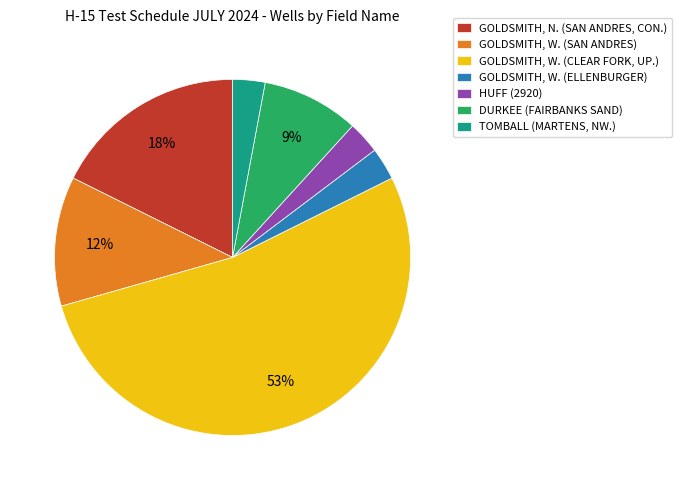

True or false: GOLDSMITH, W. (CLEAR FORK, UP.) accounts for 53% of the total.

True